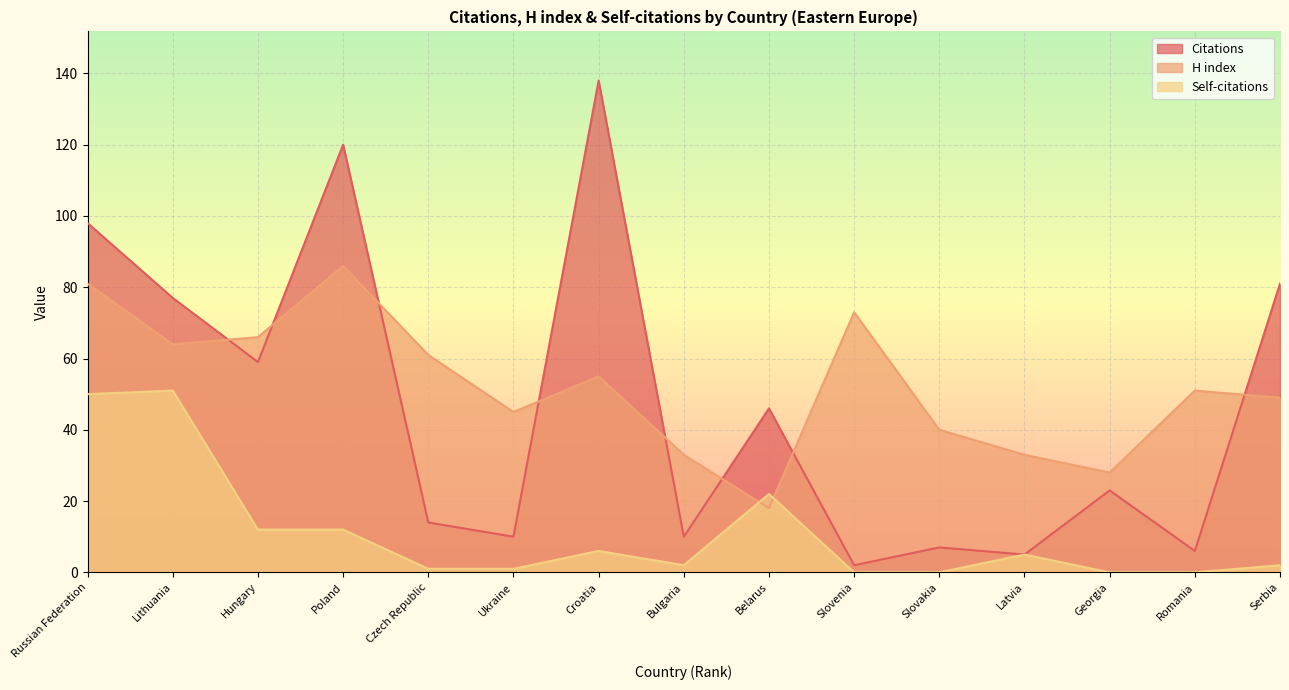

At which label does Citations reach its peak?

Croatia